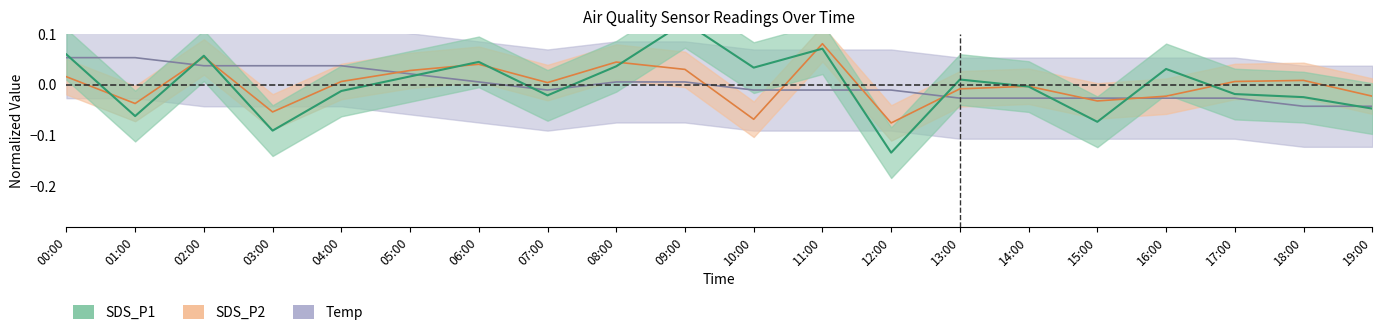

Reading left to right, transcribe all the data shown in this chart.

Temp: 0.1	0.1	0.0	0.0	0.0	0.0	0.0	-0.0	0.0	0.0	-0.0	-0.0	-0.0	-0.0	-0.0	-0.0	-0.0	-0.0	-0.0	-0.0
SDS_P2: 0.0	-0.0	0.1	-0.1	0.0	0.0	0.0	0.0	0.0	0.0	-0.1	0.1	-0.1	-0.0	-0.0	-0.0	-0.0	0.0	0.0	-0.0
SDS_P1: 0.1	-0.1	0.1	-0.1	-0.0	0.0	0.0	-0.0	0.0	0.1	0.0	0.1	-0.1	0.0	-0.0	-0.1	0.0	-0.0	-0.0	-0.0